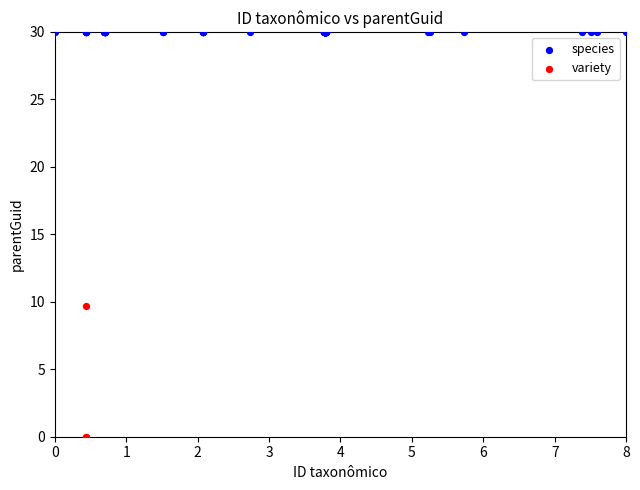

Which series reaches the maximum Y coordinate?

species